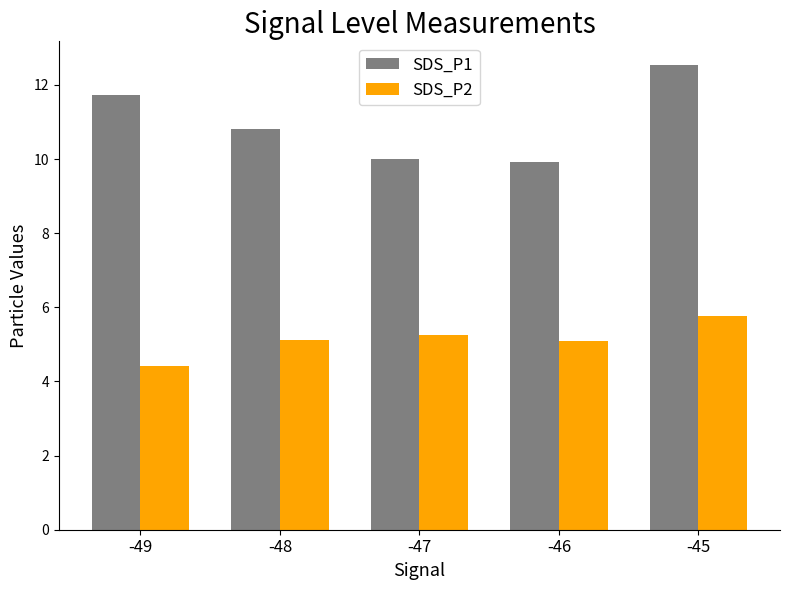

What are all the series names shown in the legend?

SDS_P1, SDS_P2